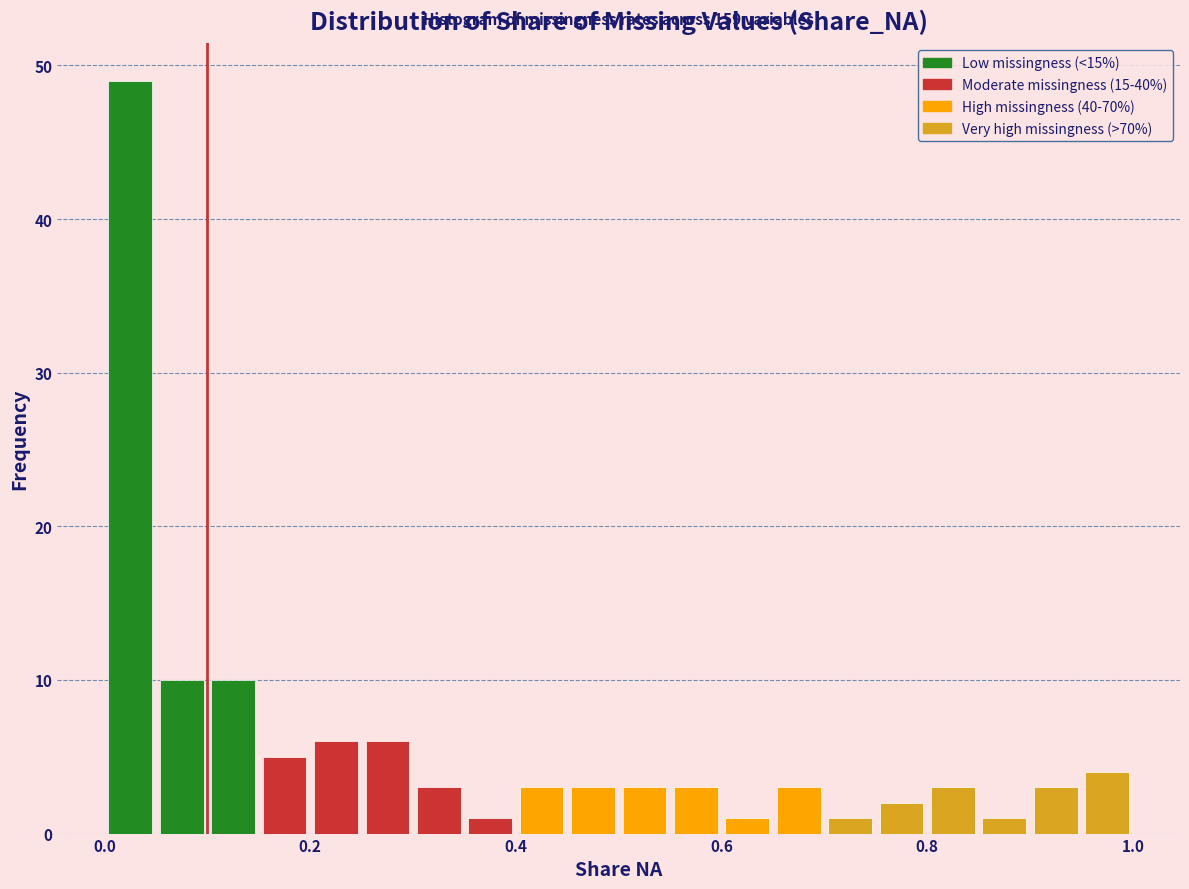

Read against the x-axis, roughly where is the centre of the tallest bar?

0.02